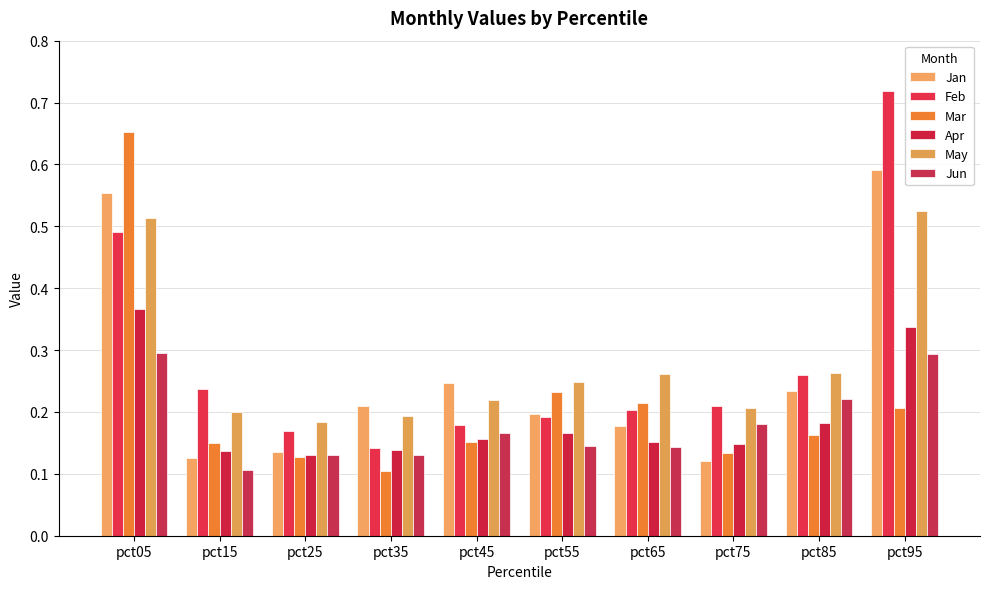

What is the value of the Apr bar at the 9th from the left?

0.2